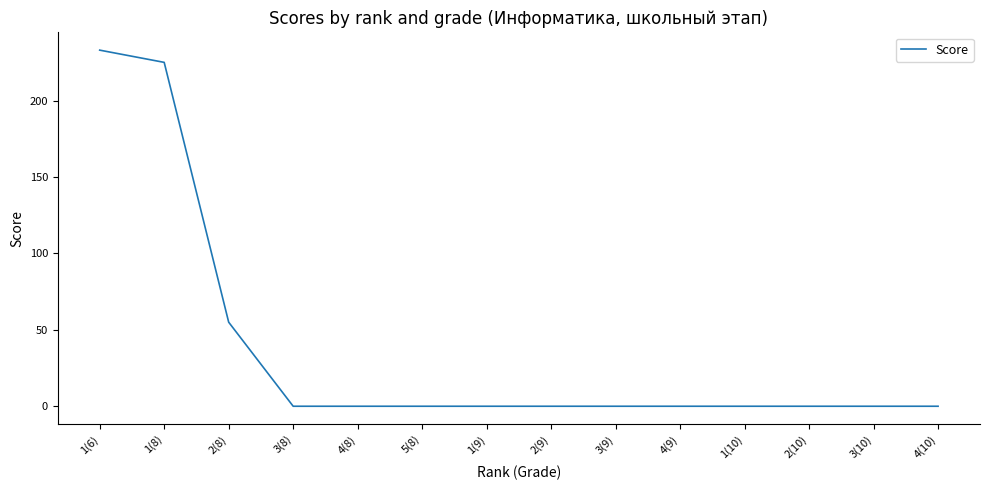

Reading left to right, list all the values displayed in this chart.

1(6)=233	1(8)=225	2(8)=55	3(8)=0	4(8)=0	5(8)=0	1(9)=0	2(9)=0	3(9)=0	4(9)=0	1(10)=0	2(10)=0	3(10)=0	4(10)=0